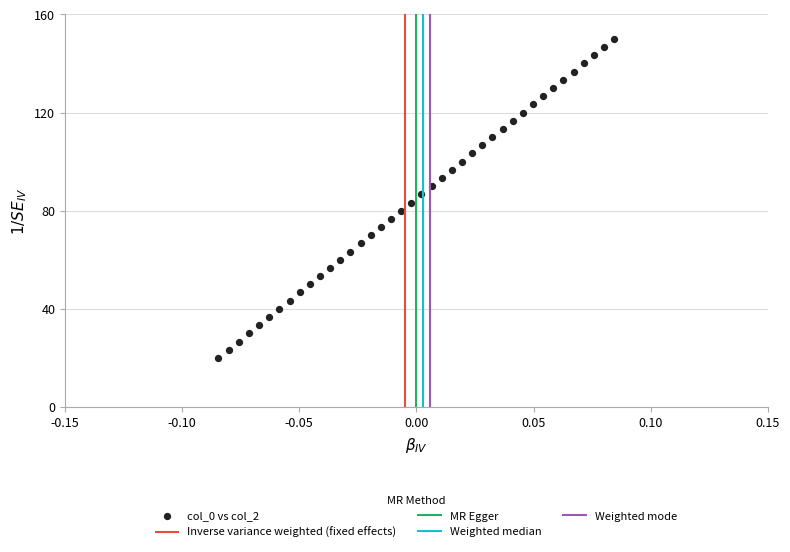

What is the range of Y values (max minus min)?

130.0